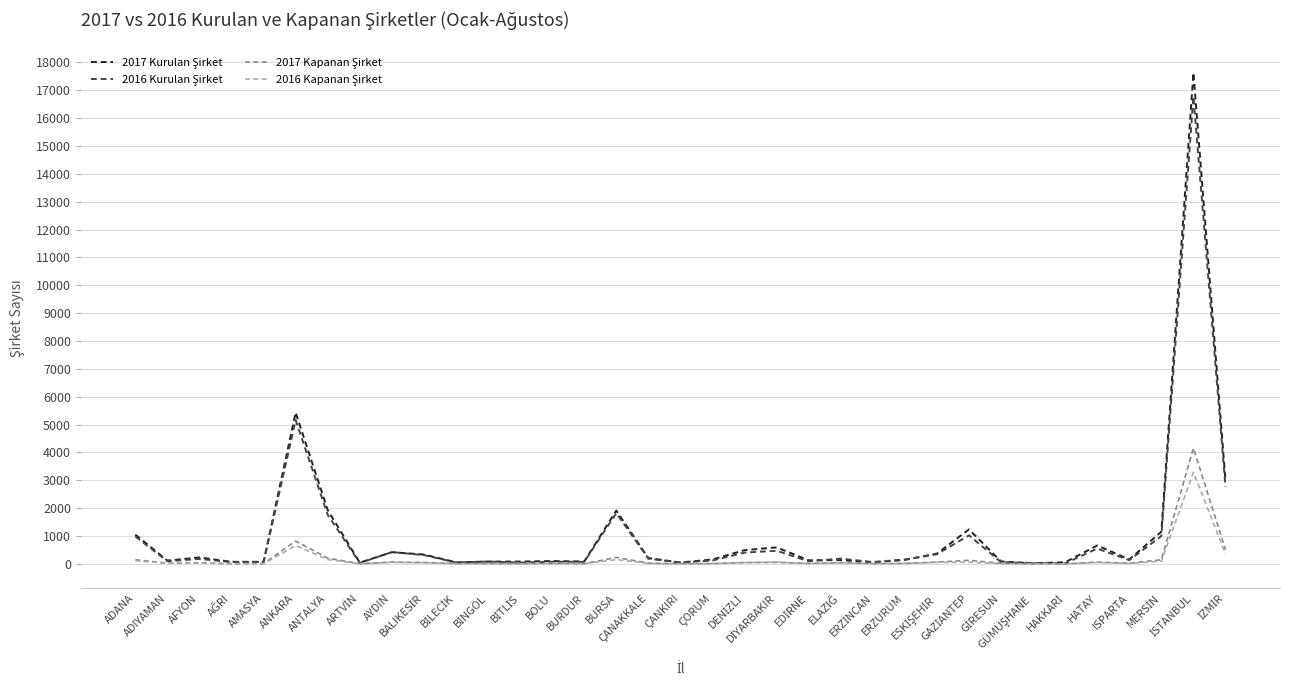

What is the greatest value displayed?

17630